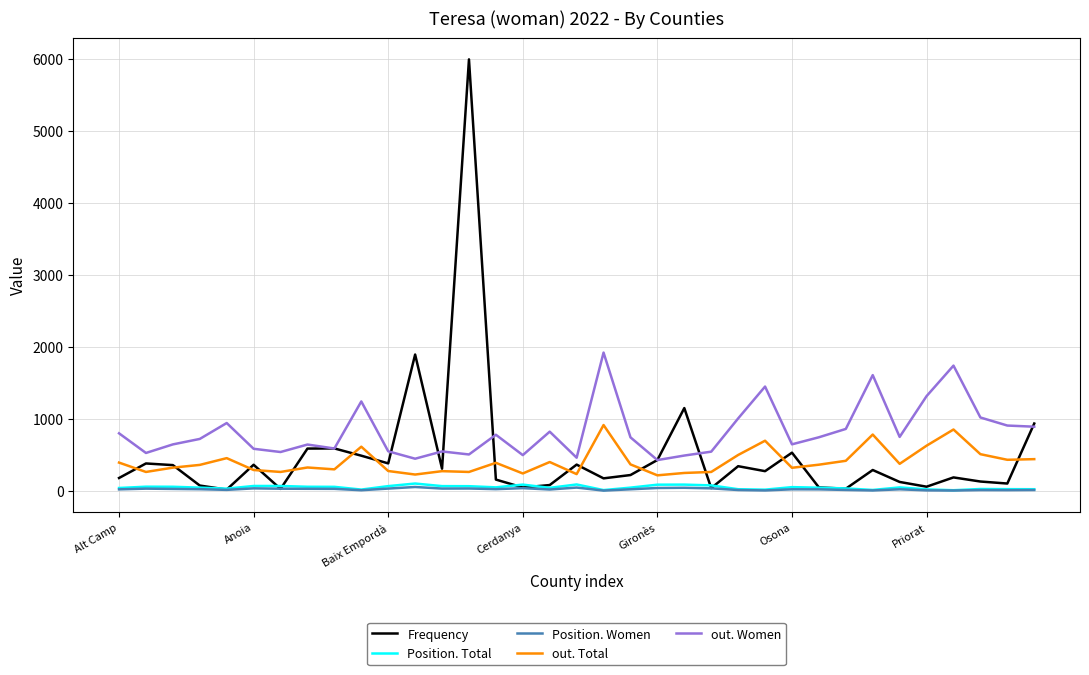

True or false: Position. Women has more than 2 points higher than both neighbors.

True